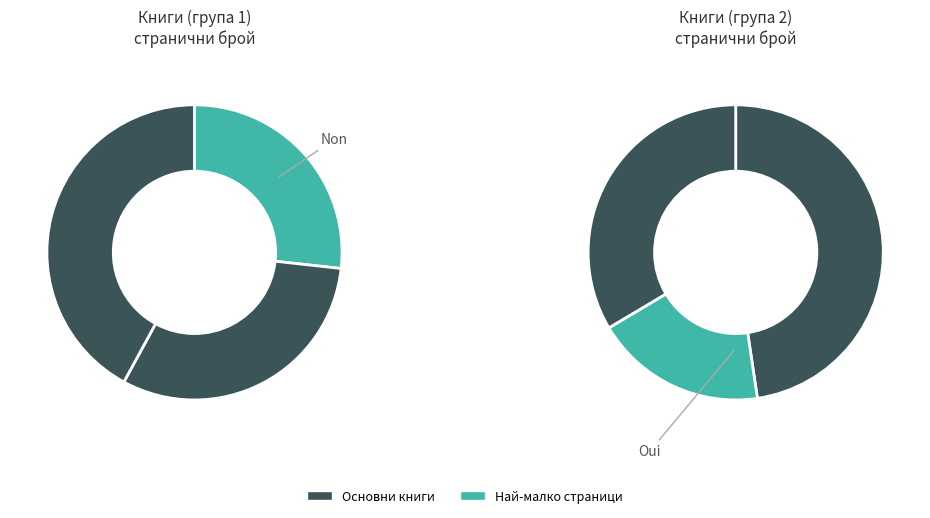

True or false: 8808 accounts for 5% of the total.

False